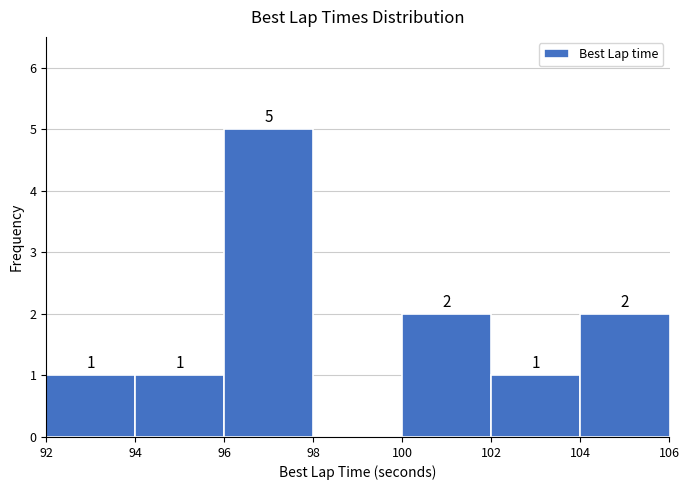

Over which range of the x-axis is the bar tallest?

96 to 98